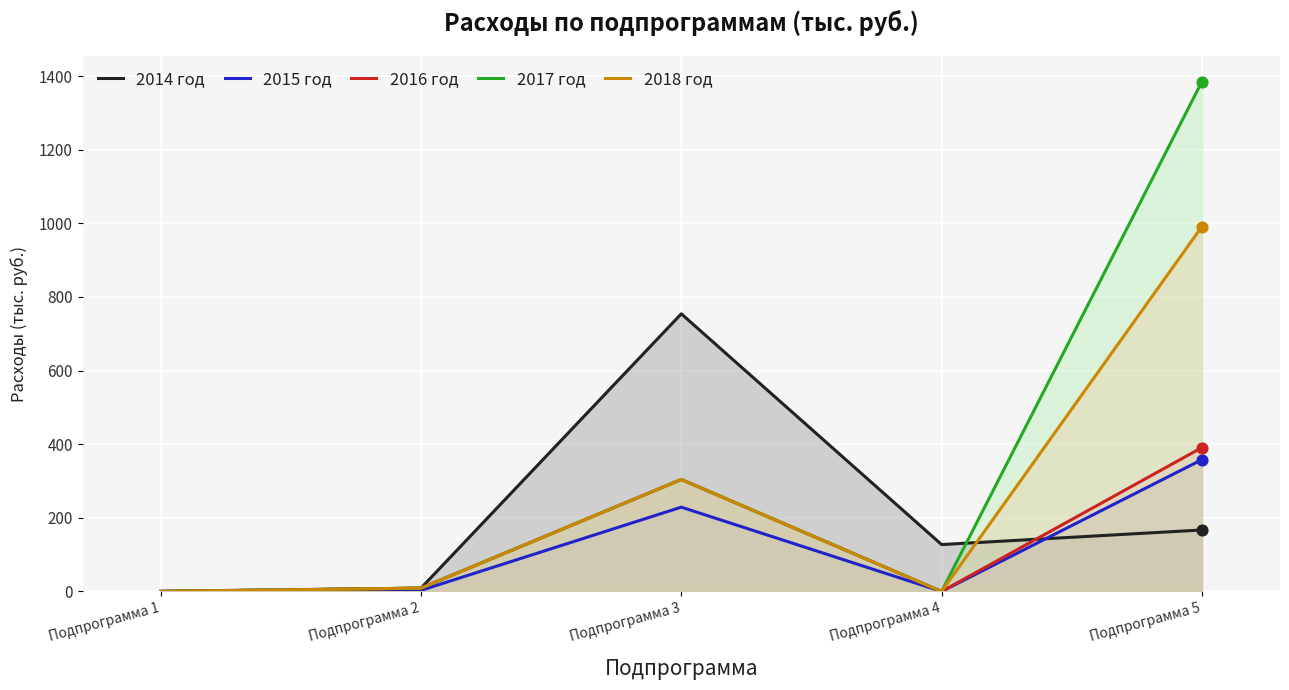

At which category is the sum across all series the highest?

Подпрограмма 5